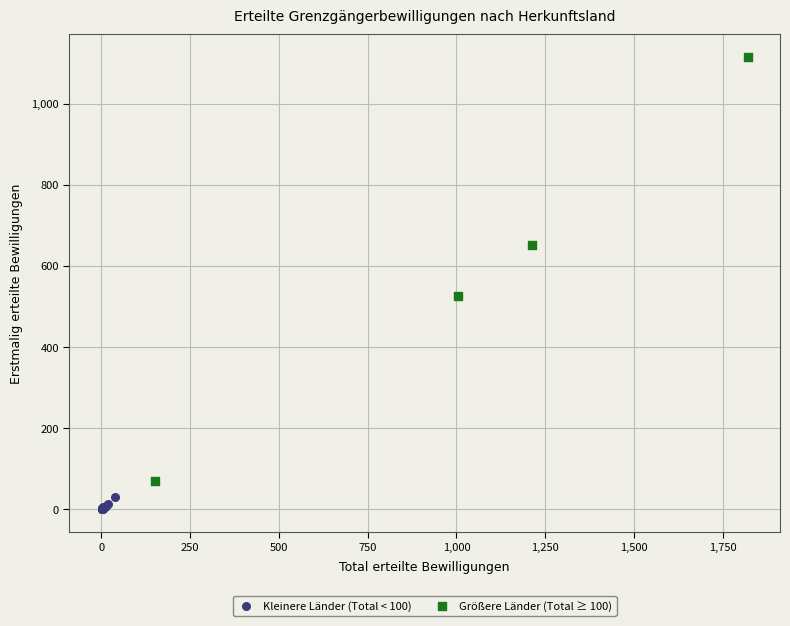

Which series contains the lowest Y value?

Kleinere Länder (Total < 100)